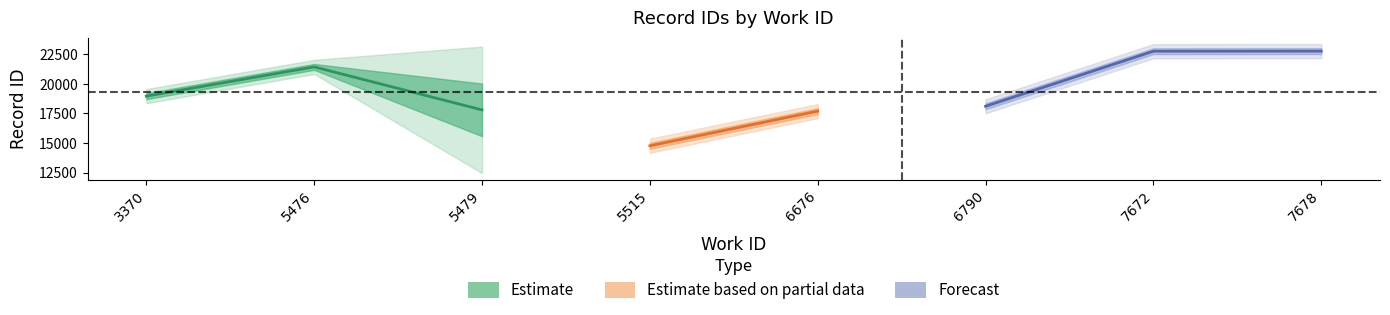

True or false: ids and work_ids cross at least once.

False